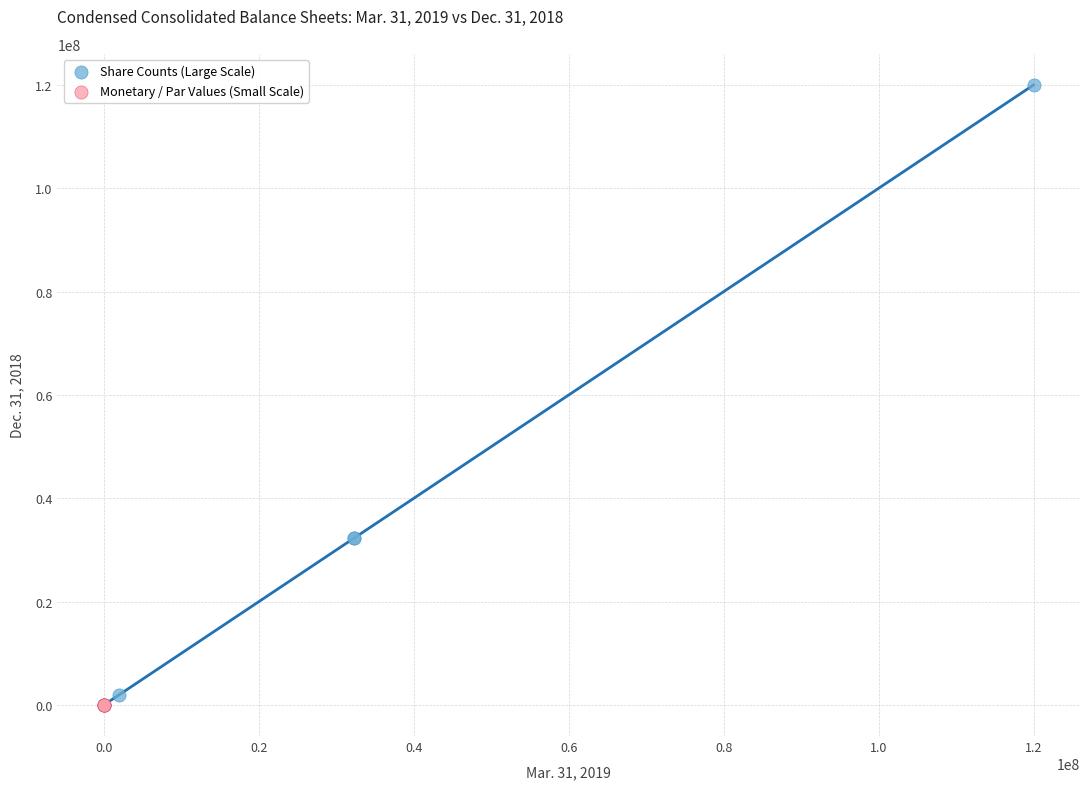

Which series has the widest spread of Y values?

Share Counts (Large Scale)